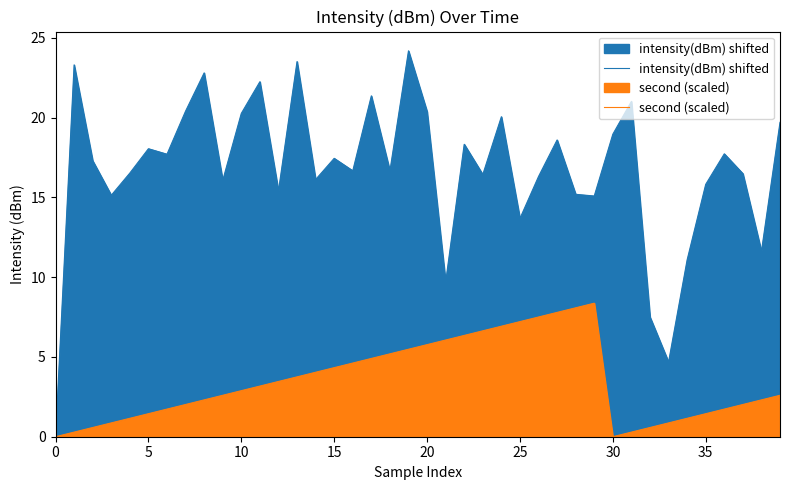

True or false: intensity(dBm) shifted and second (scaled) cross at least once.

False